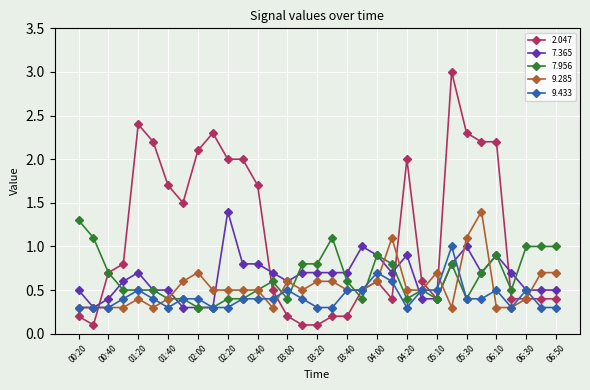

Which series has the largest total across all categories?

2.047